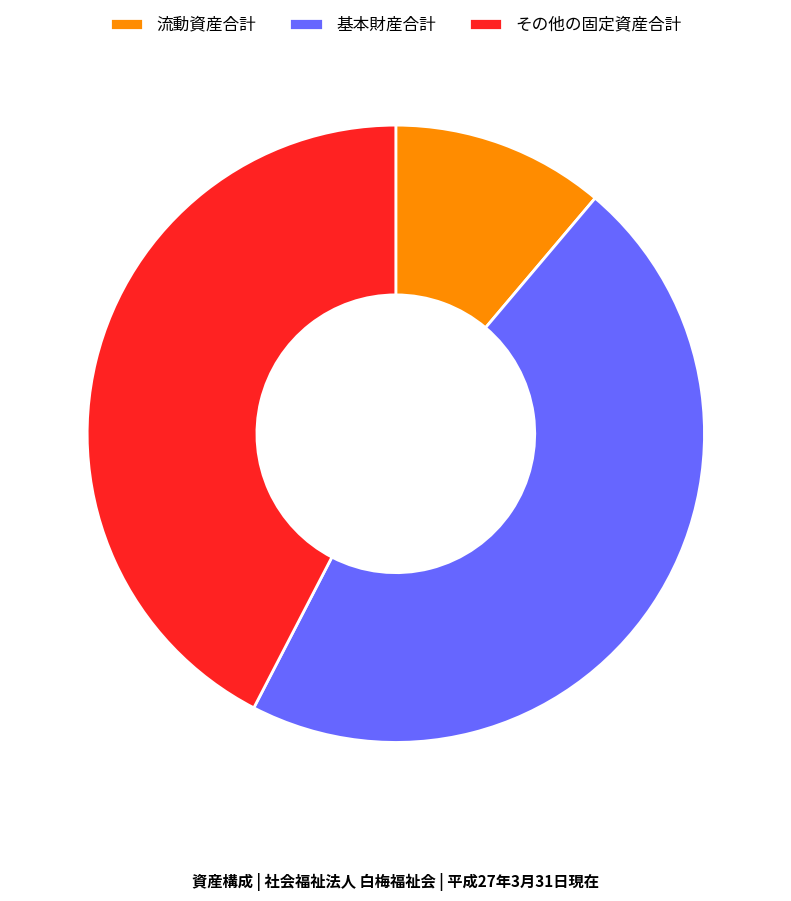

How many slices are in this pie chart?

3